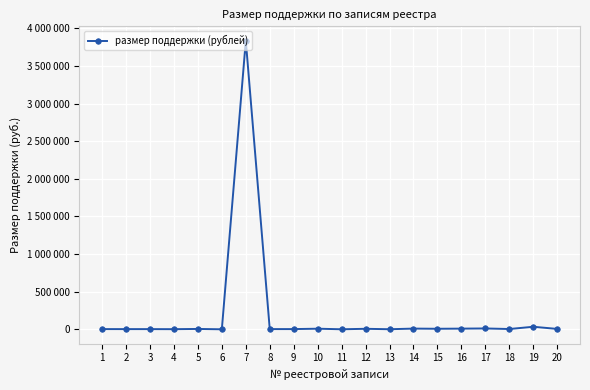

Does the chart have visible grid lines?

Yes